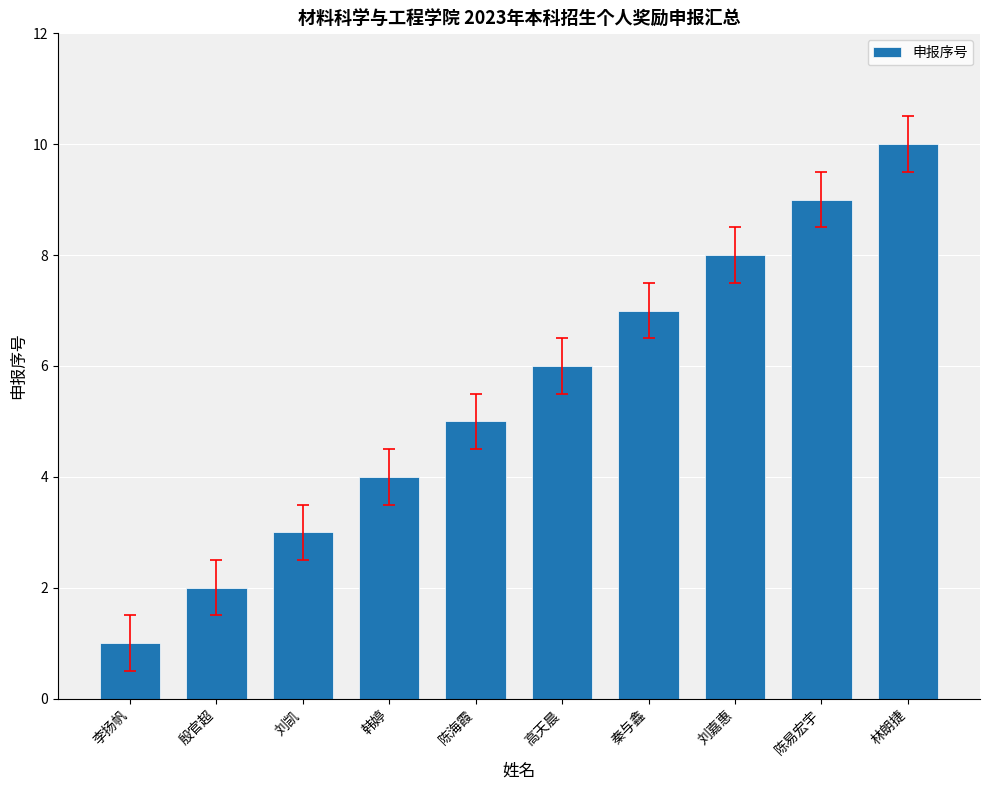

Rank the categories by value from lowest to highest.

李扬帆, 殷官超, 刘凯, 韩婷, 陈海霞, 高天晨, 秦与鑫, 刘嘉惠, 陈易宏宇, 林朗捷